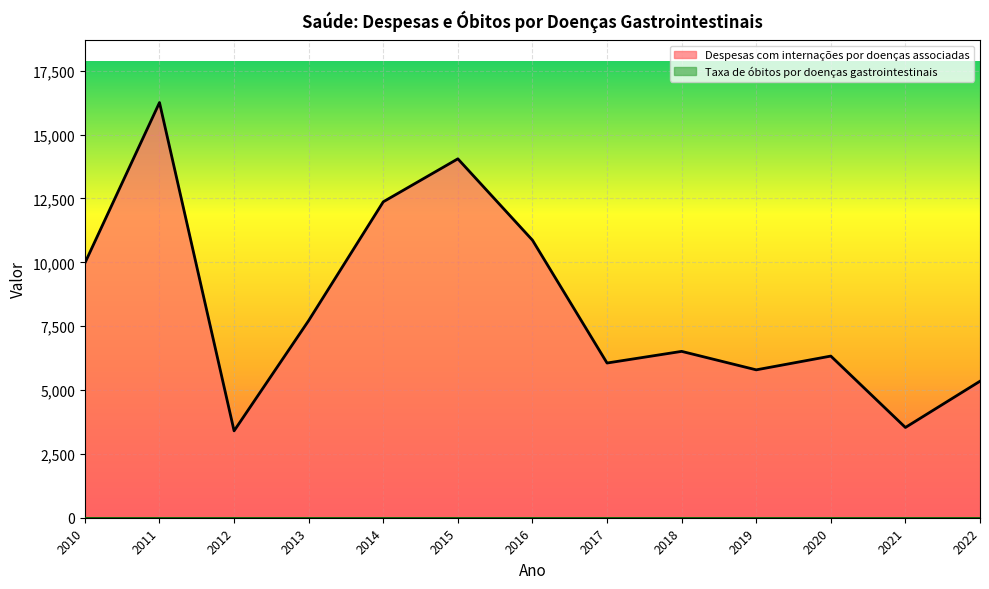

Does the chart display data point markers on the line(s)?

No